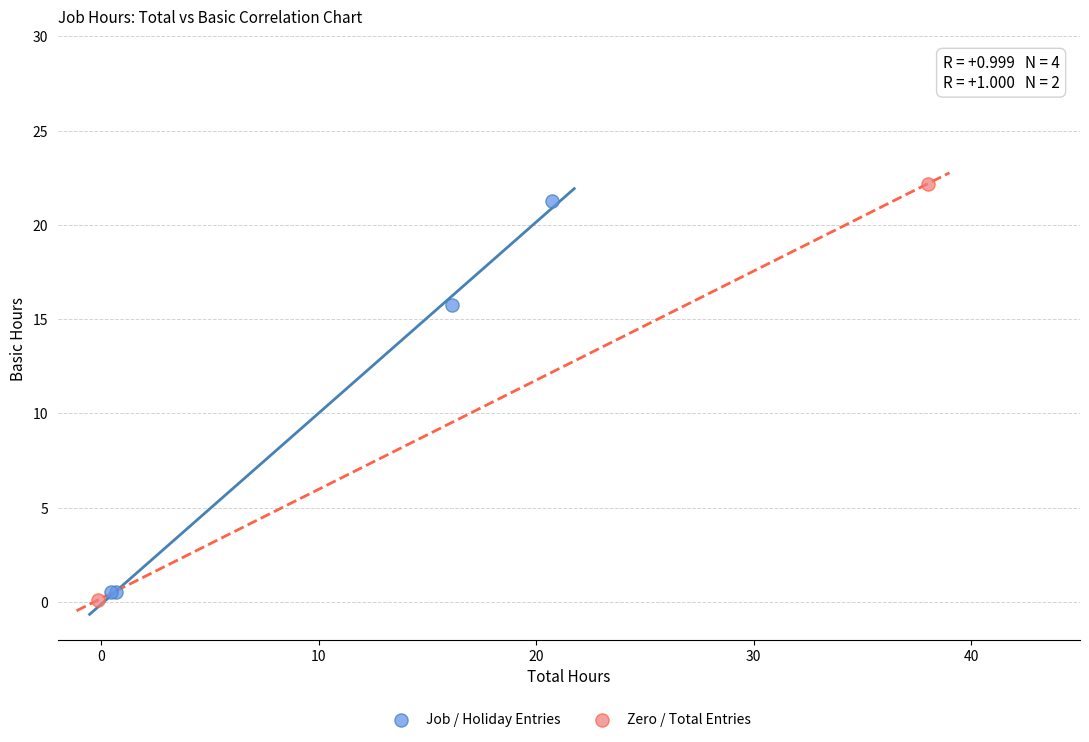

What are all the series names shown in the legend?

Job / Holiday Entries, Zero / Total Entries